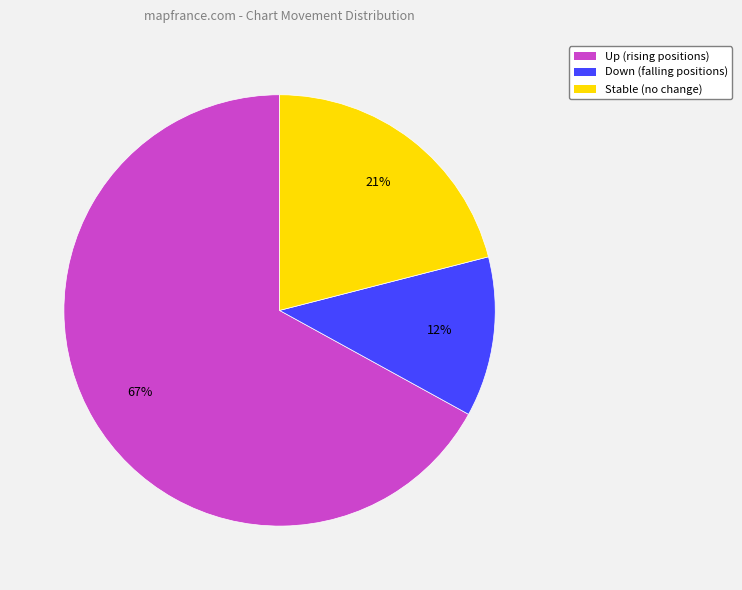

Which has a higher value, Up (rising positions) or Stable (no change)?

Up (rising positions)